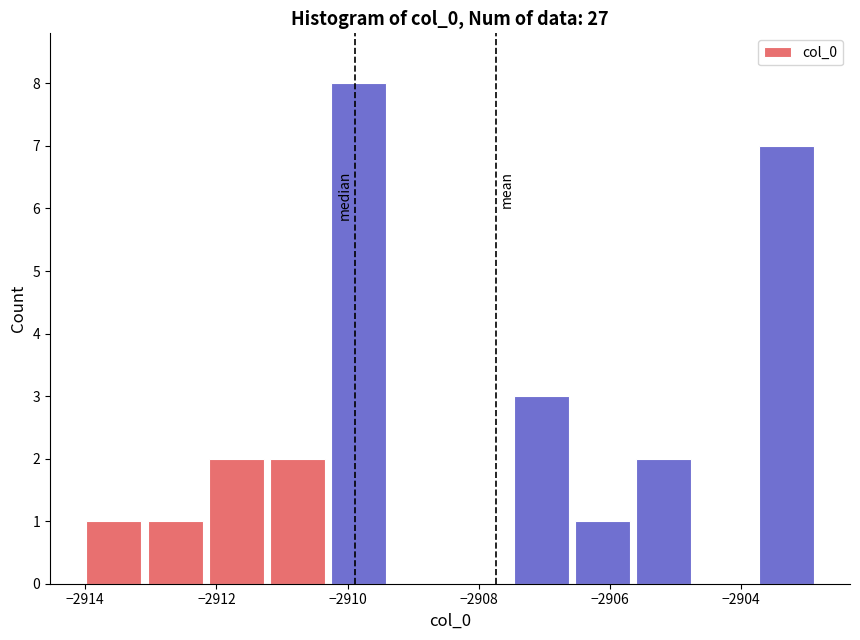

How tall is the bar that spans -2911.2 to -2910.4 on the x-axis? Neither the bar edges nor the heights are printed on the chart, so give them approximately, as read against the axes.

2